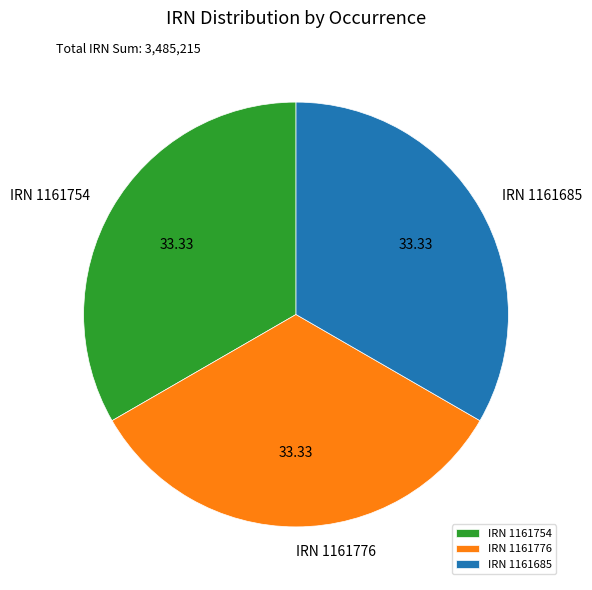

Combined, do IRN 1161754 and IRN 1161685 account for over 50%?

Yes